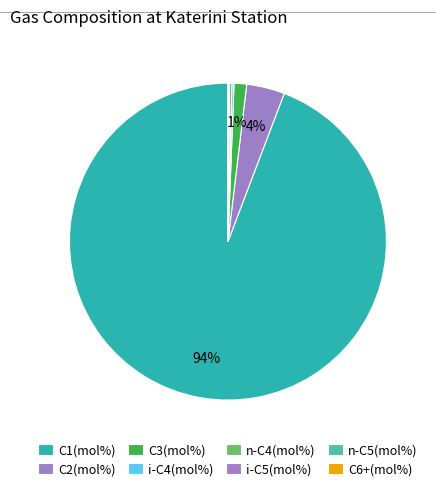

What percentage is the C3(mol%) slice, to the nearest percent?

1%